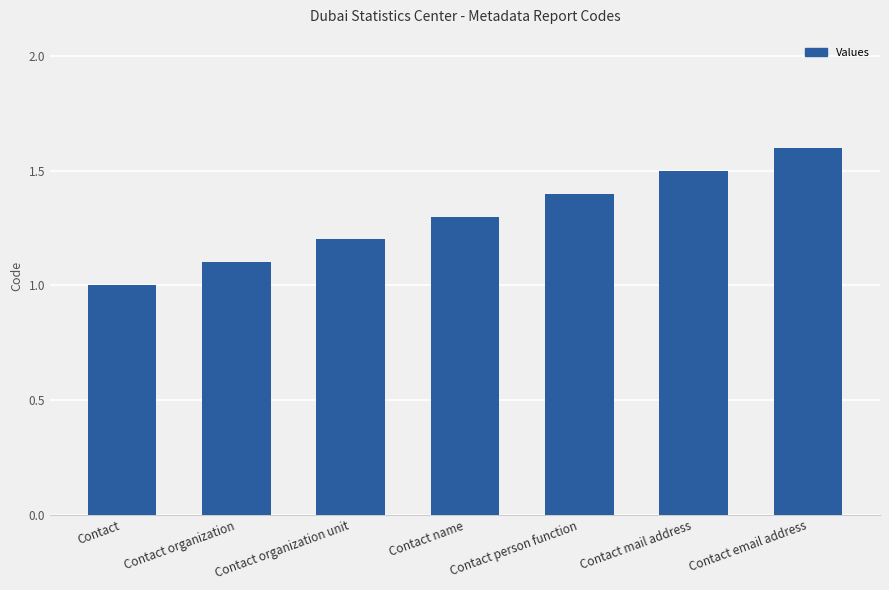

How many categories are shown in the chart?

7